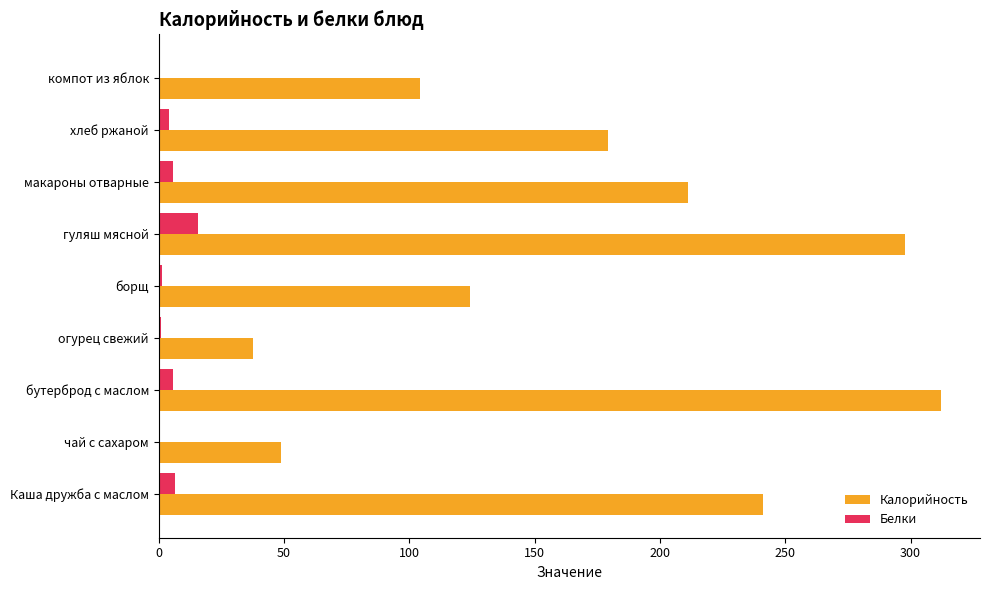

What are all the series names shown in the legend?

Калорийность, Белки